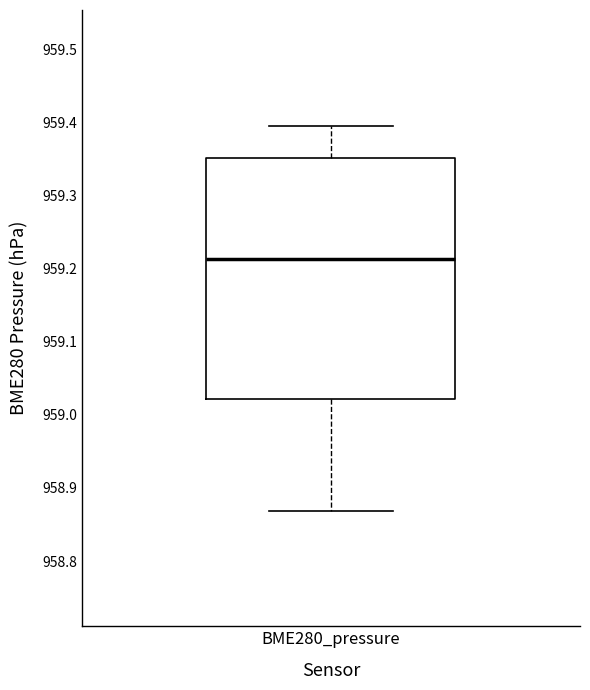

Where does the median line of the box for BME280_pressure sit on the y-axis? The values are not printed on the chart, so give them approximately, as read against the axis.

959.21